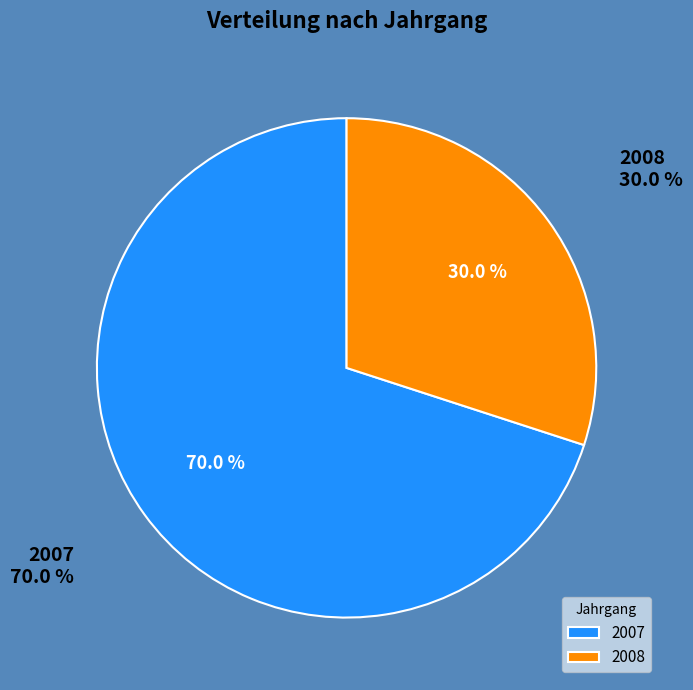

What percentage is the 2008 slice, to the nearest percent?

30%